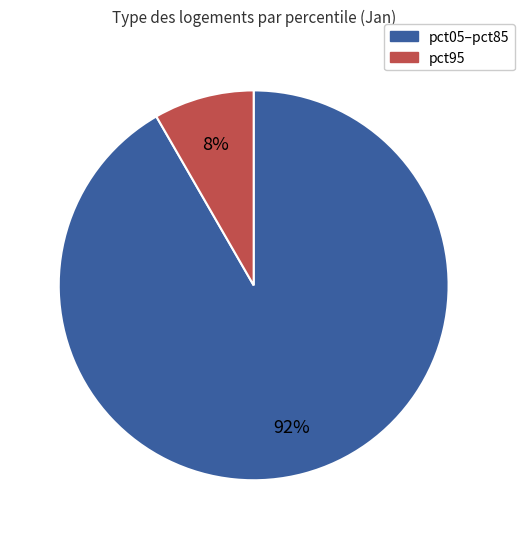

Is there any slice that represents more than half of the pie?

Yes